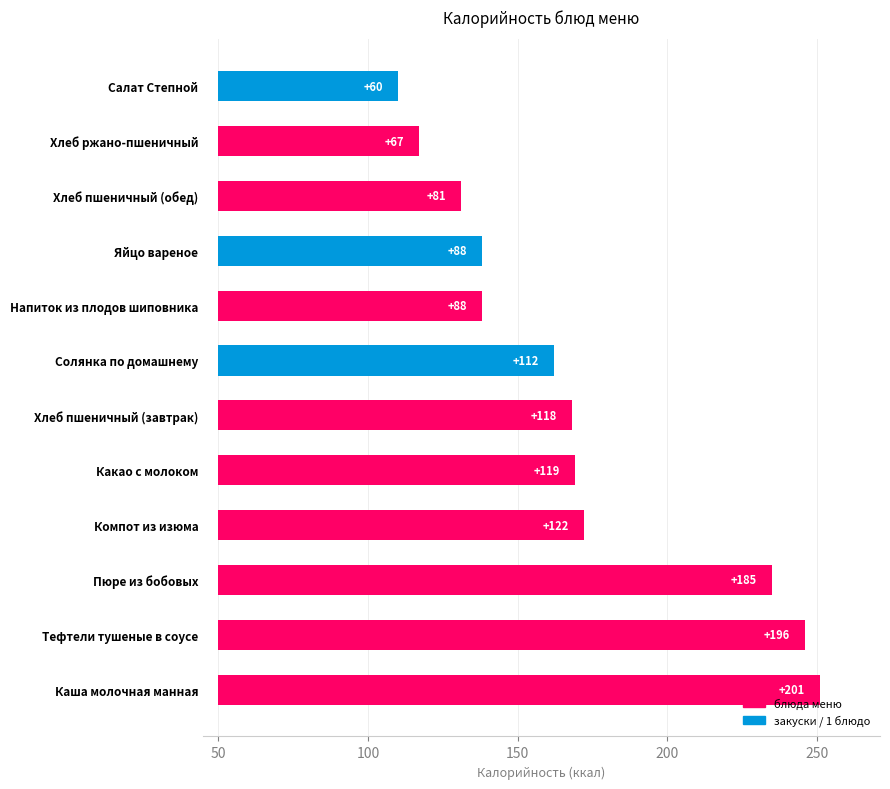

What is the difference between the maximum and minimum values?

141